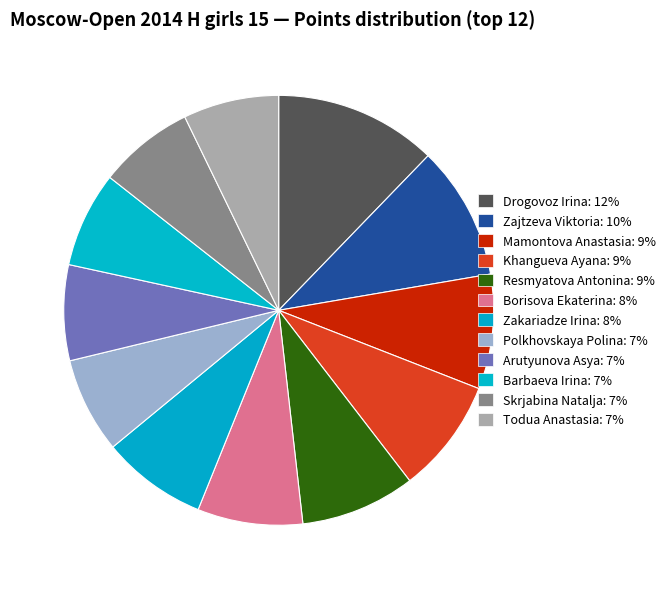

What percentage is NOT represented by Barbaeva Irina?

92.8%